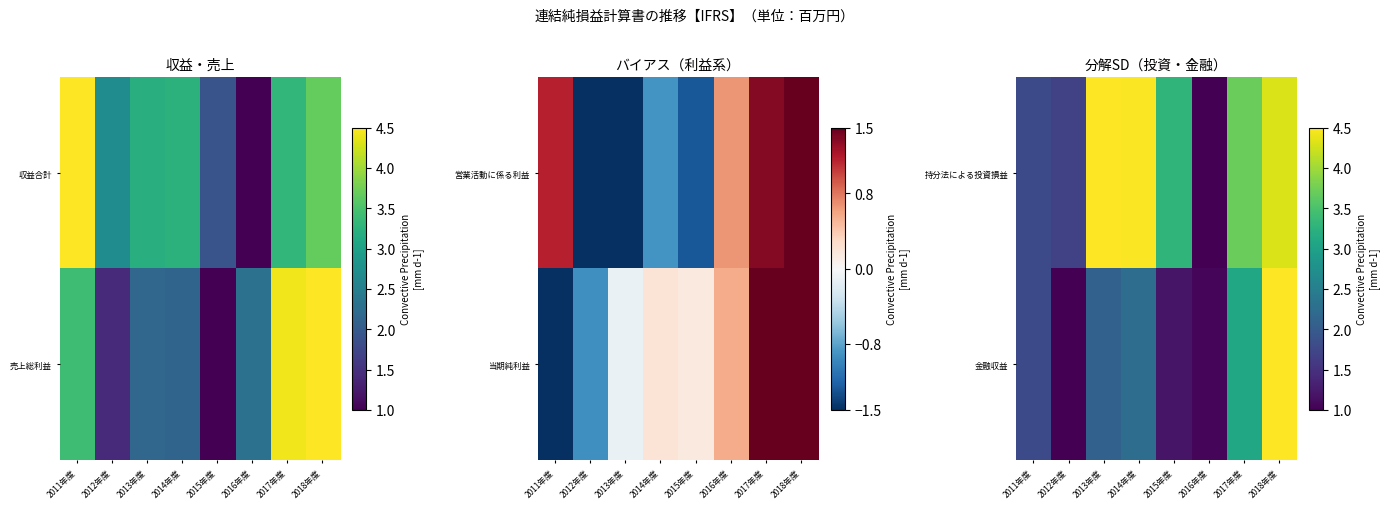

At which category is the sum across all series the highest?

2018年度